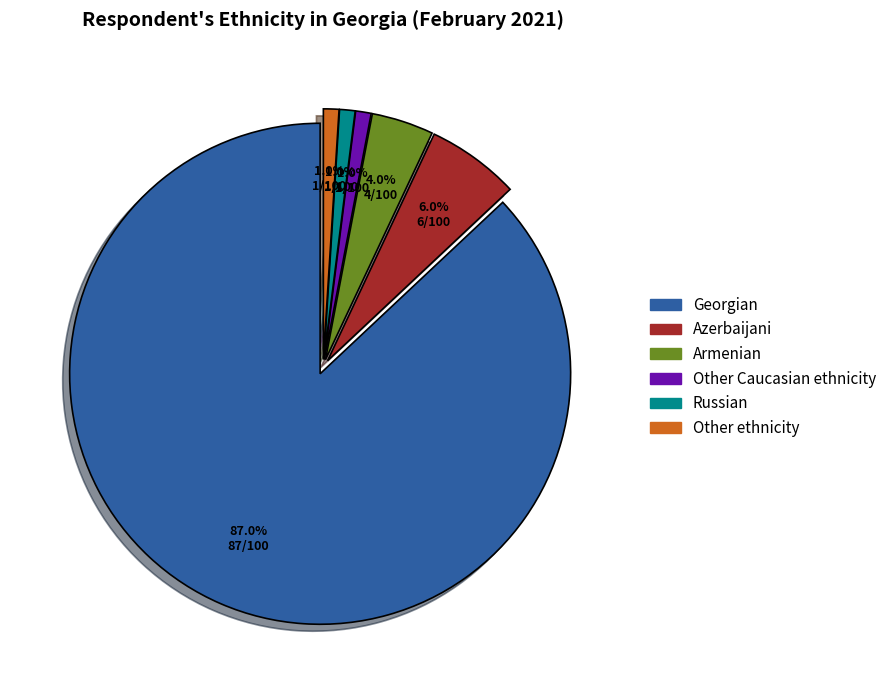

Does Russian represent more than half of the total?

No